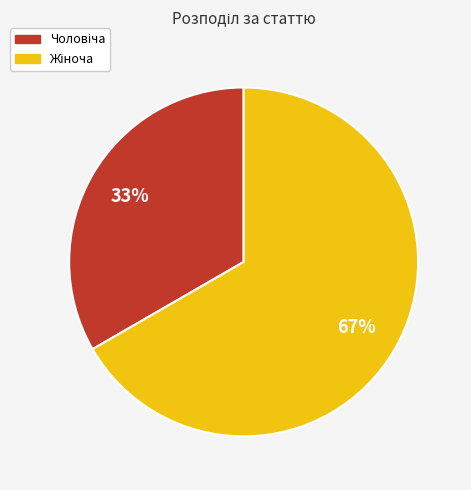

How many slices are in this pie chart?

2